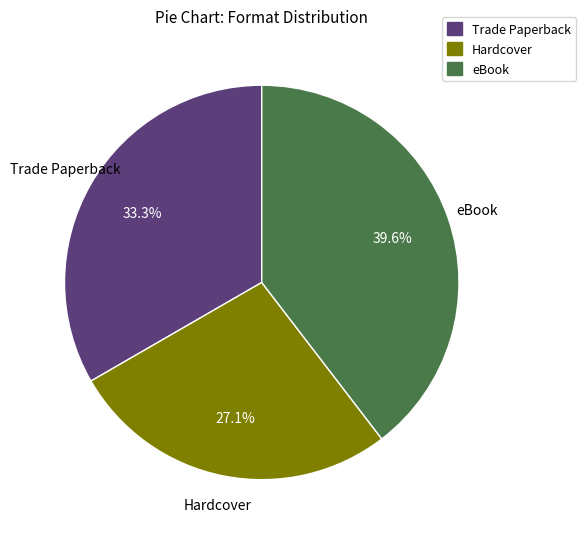

Which has a higher value, Hardcover or Trade Paperback?

Trade Paperback